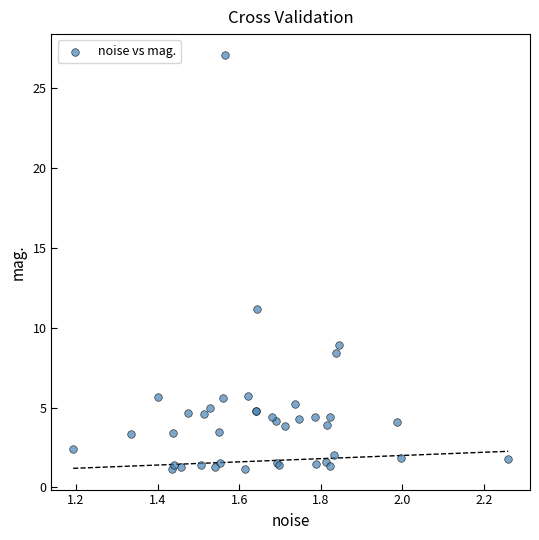

What Y value in the scatter plot is closest to 14?

11.1